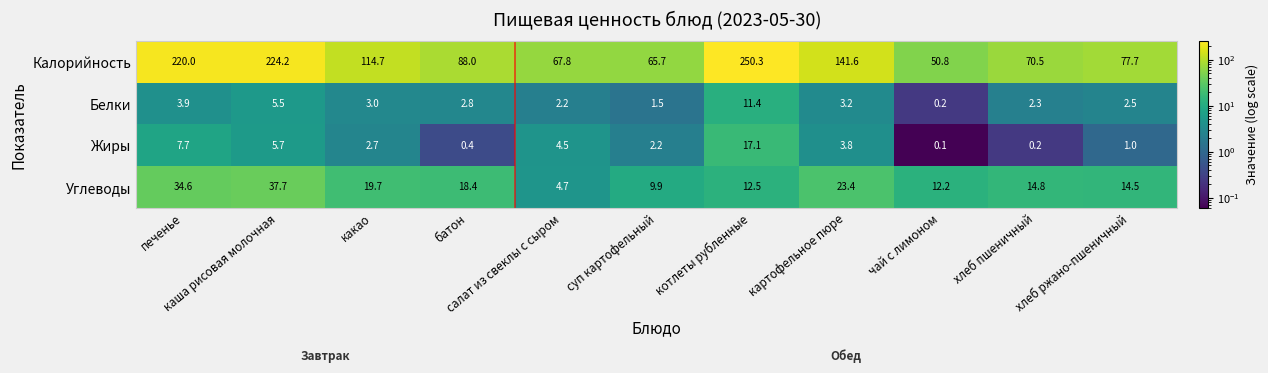

Rank the series by their maximum value, from highest to lowest.

Калорийность, Углеводы, Жиры, Белки